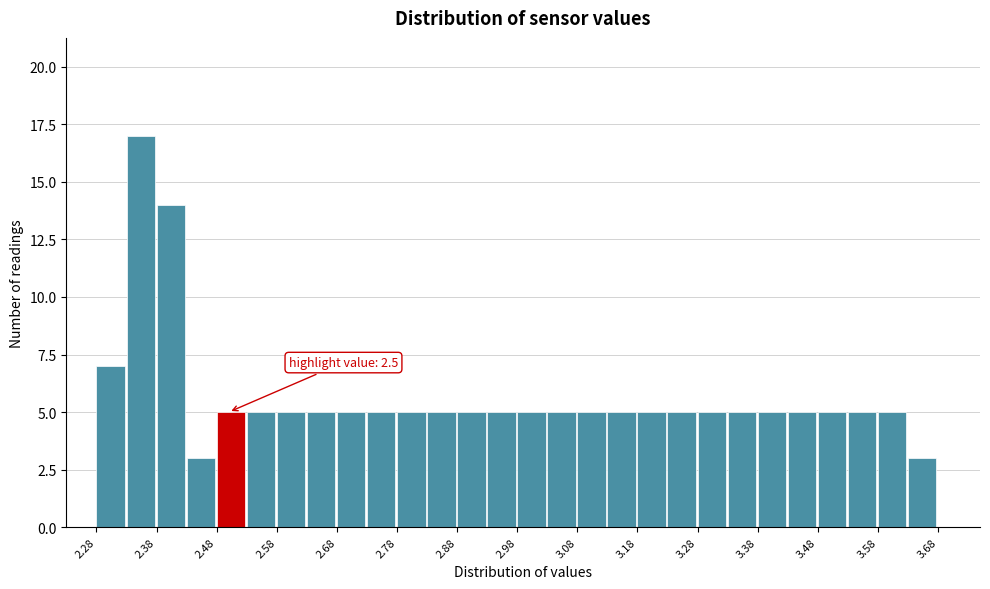

Over which range of the x-axis is the bar tallest?

2.33 to 2.38